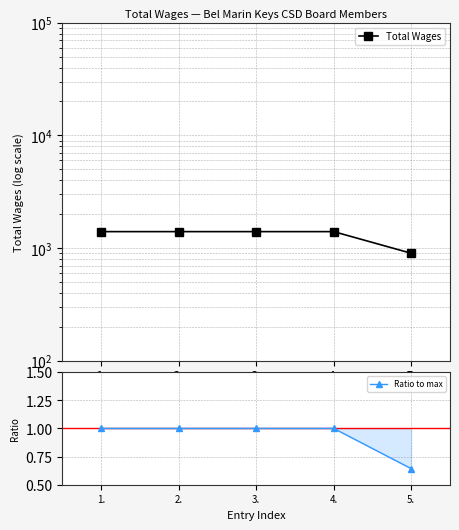

True or false: Total Wages and Ratio to max cross at least once.

False